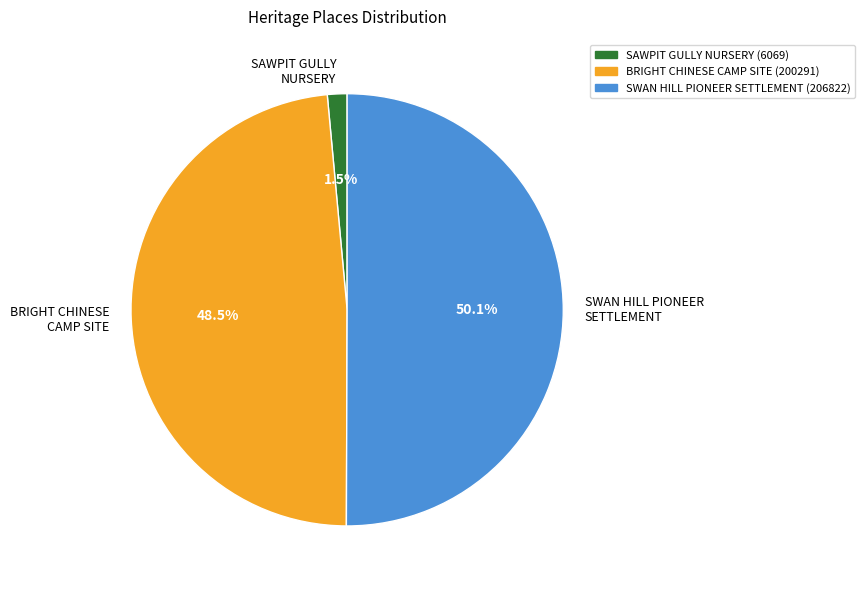

To the nearest percent, what portion does SWAN HILL PIONEER SETTLEMENT represent?

50%